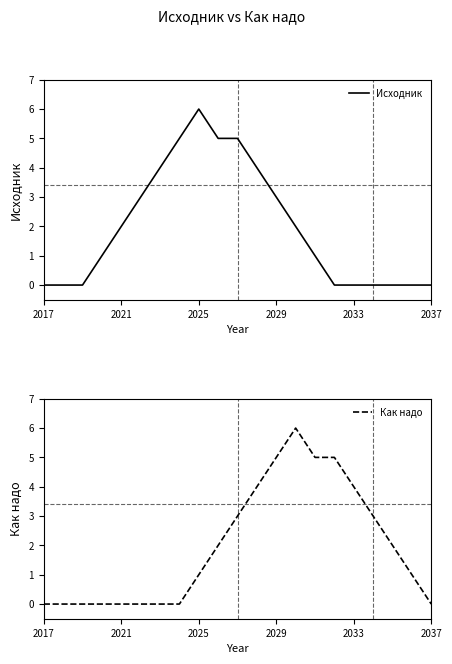

True or false: Исходник has a value of 3 at 2025.

False